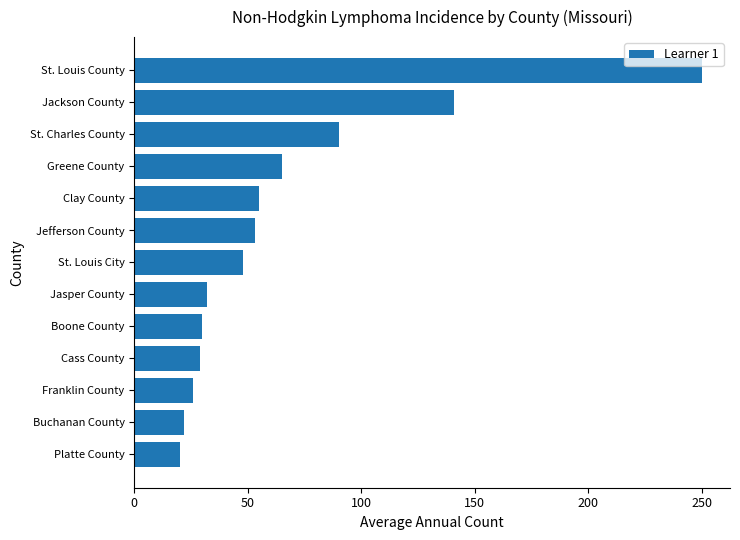

What is the change in value from Cass County to Jefferson County?

+24